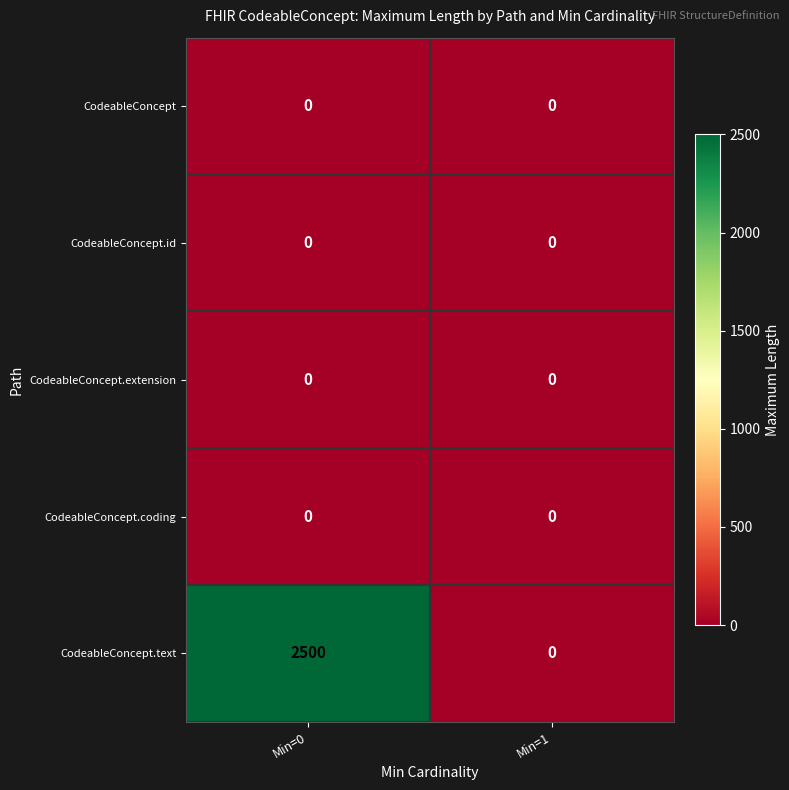

True or false: CodeableConcept.text has a value of 3919 at Min=0.

False